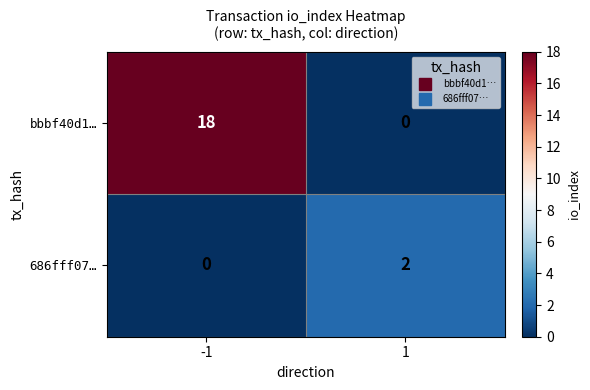

Reading left to right, extract all data points from this chart.

bbbf40d1…: -1=18	1=0
686fff07…: -1=0	1=2